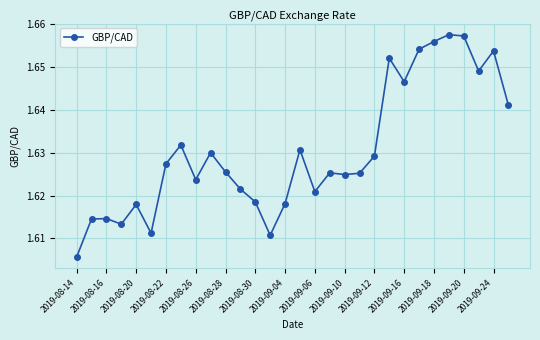

True or false: there are more than 1 points higher than both neighbors.

True